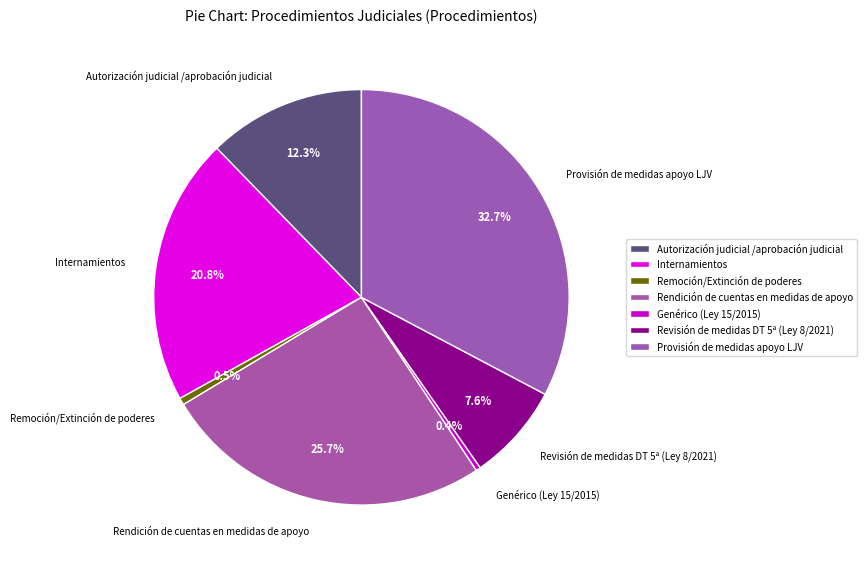

Does Revisión de medidas DT 5ª (Ley 8/2021) account for over 50% of the chart?

No